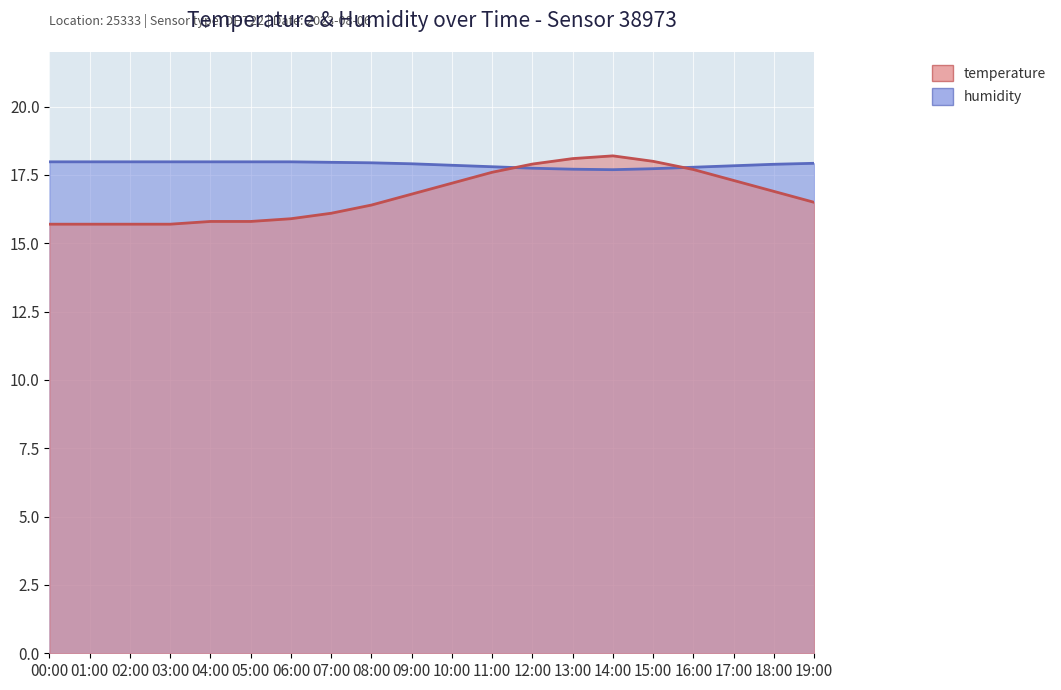

What are all the series names shown in the legend?

temperature, humidity